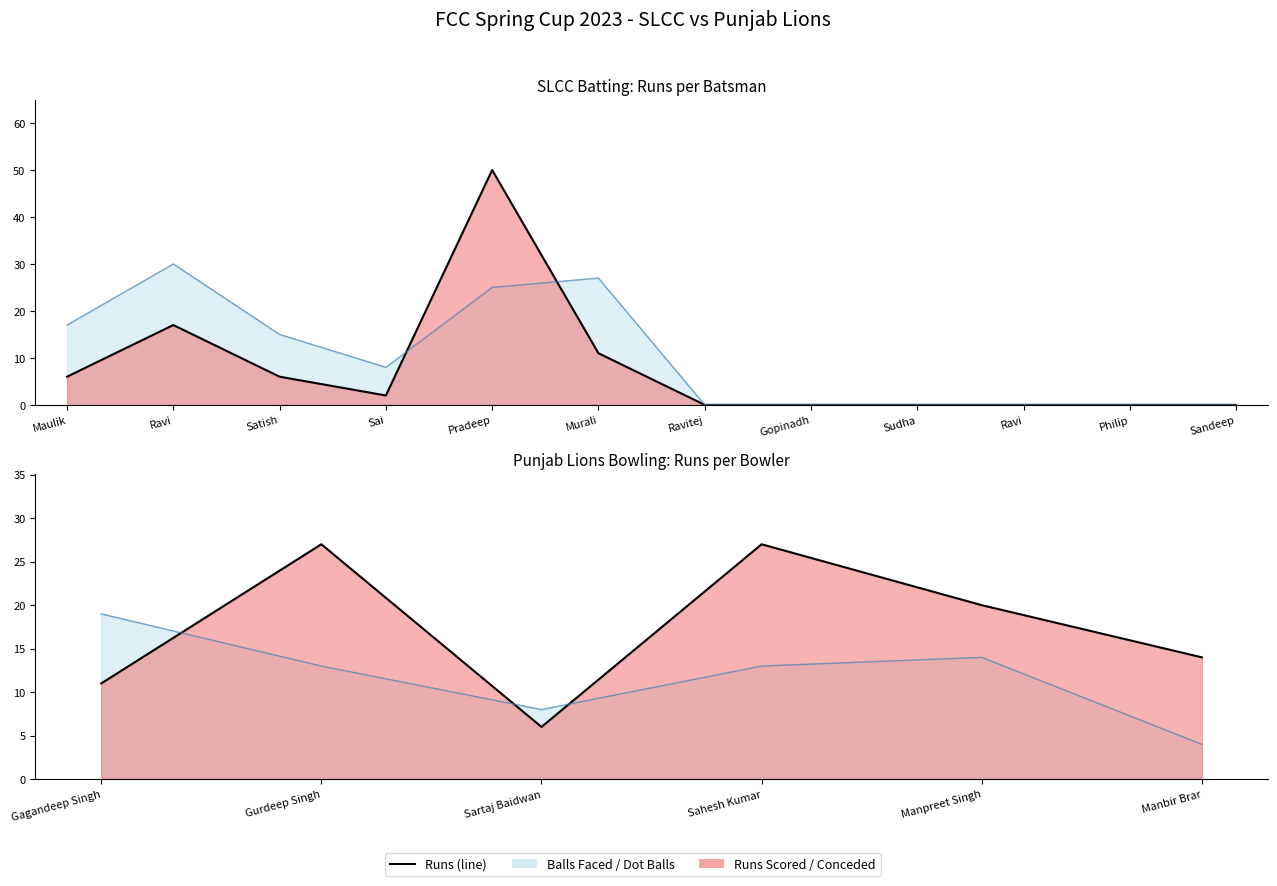

Count the values in the range 11 to 27.

5